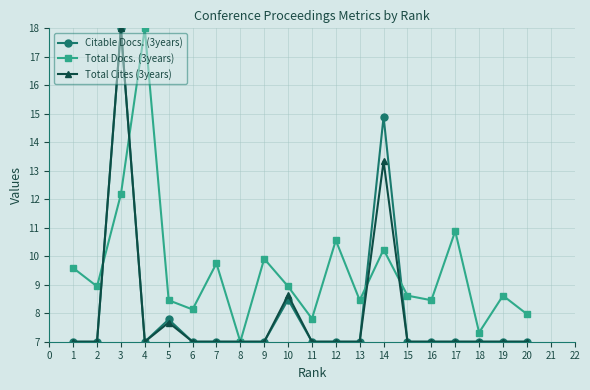

At which category does Total Docs. (3years) reach its first local valley?

2